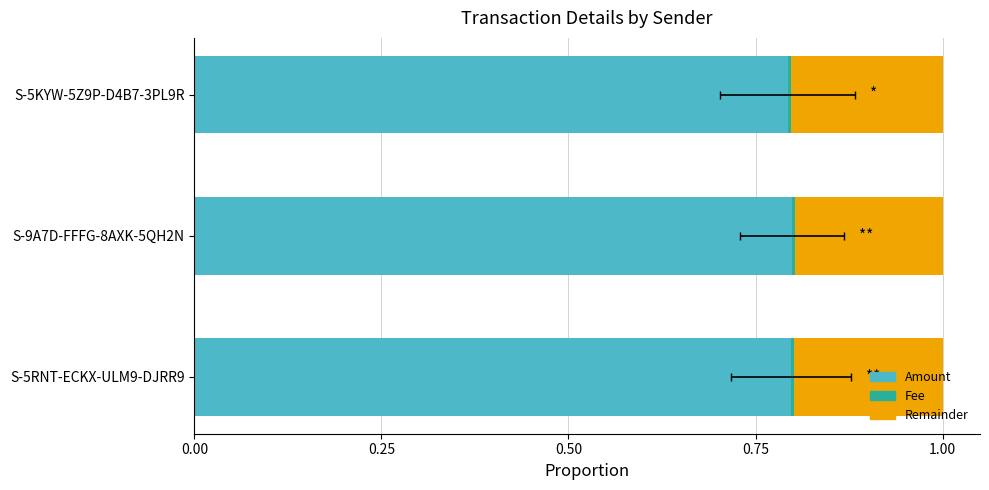

What are all the series names shown in the legend?

Amount, Fee, Remainder